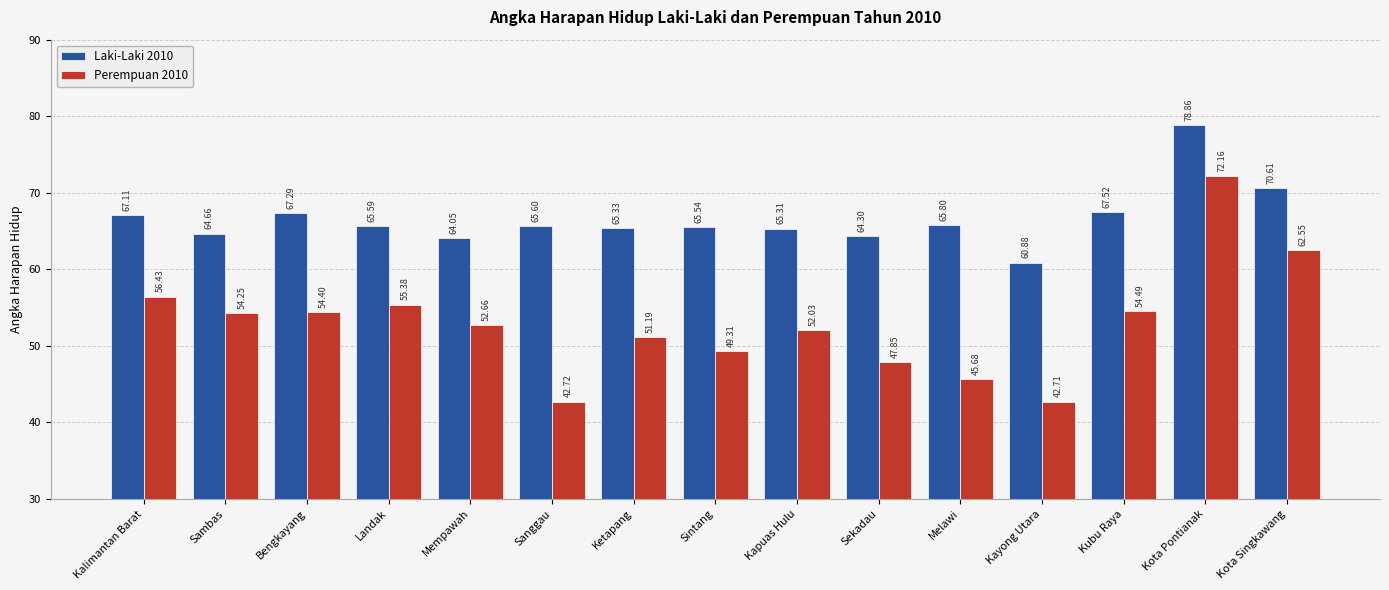

Where is Perempuan 2010 nearest to the value 57?

Kalimantan Barat